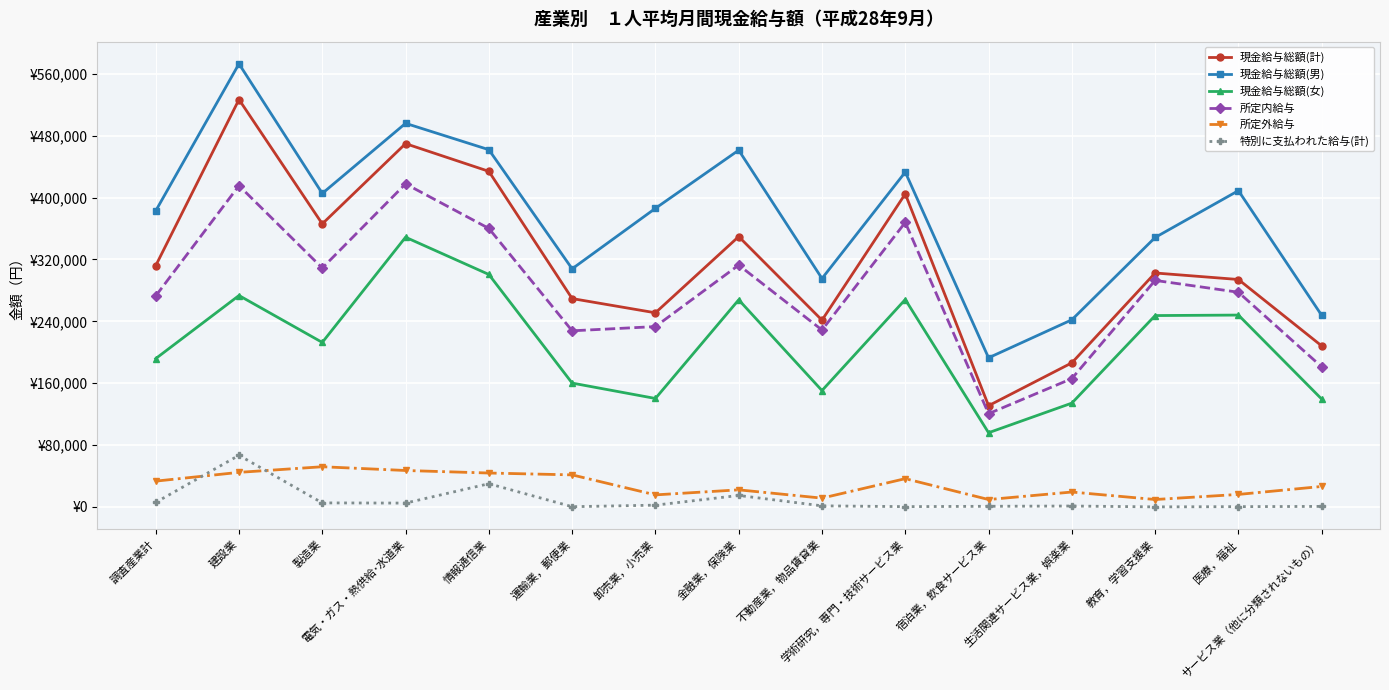

At which category does 現金給与総額(男) reach its first local peak?

建設業